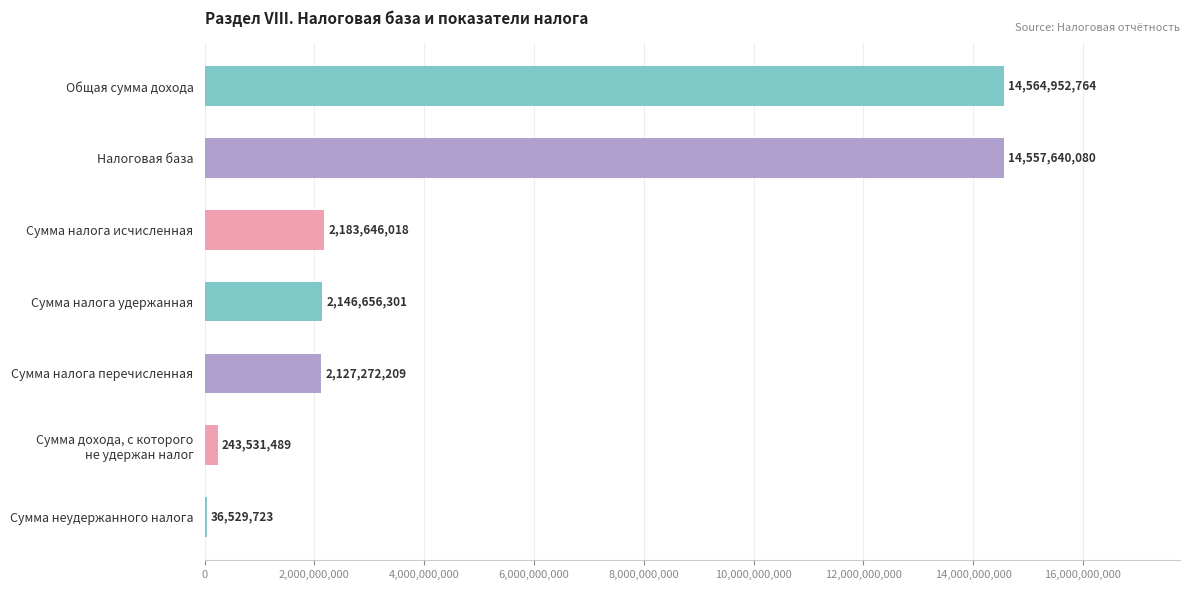

Is it true that the value at Сумма неудержанного налога is 36529723?

True